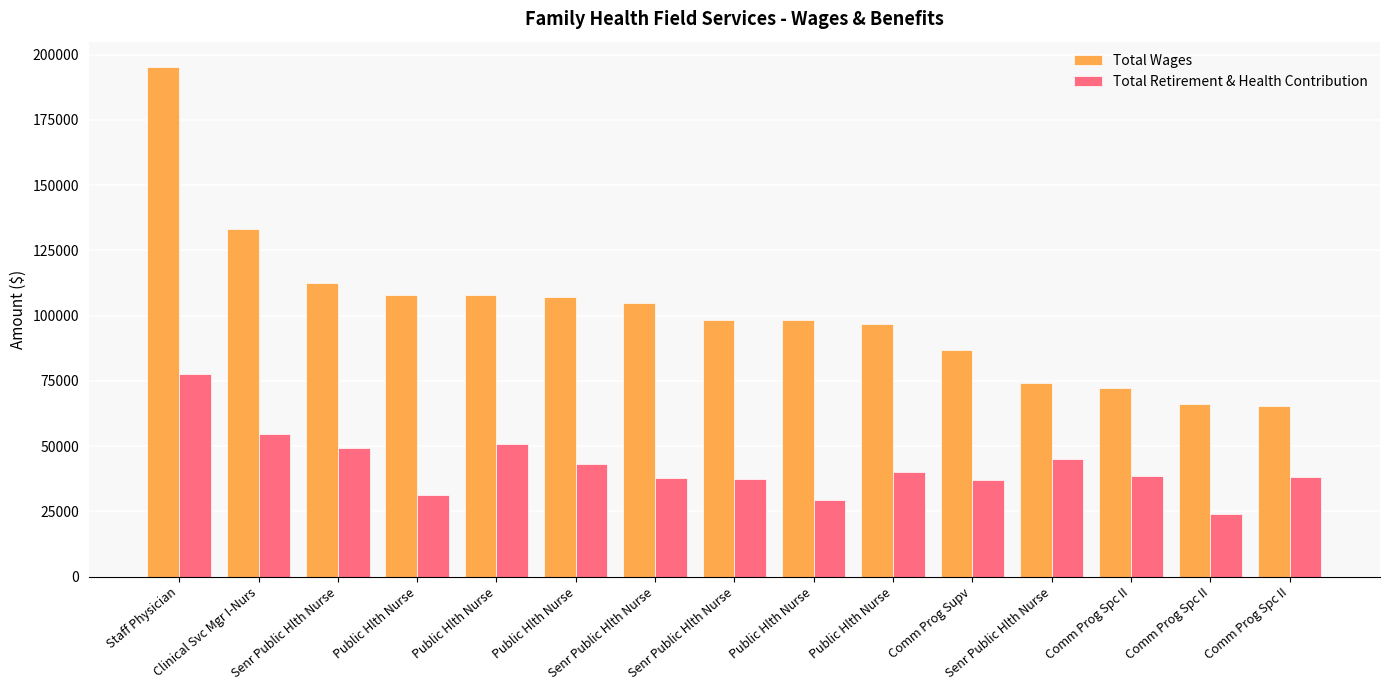

The value of Total Wages at Senr Public Hlth Nurse is 74160. True or false?

True